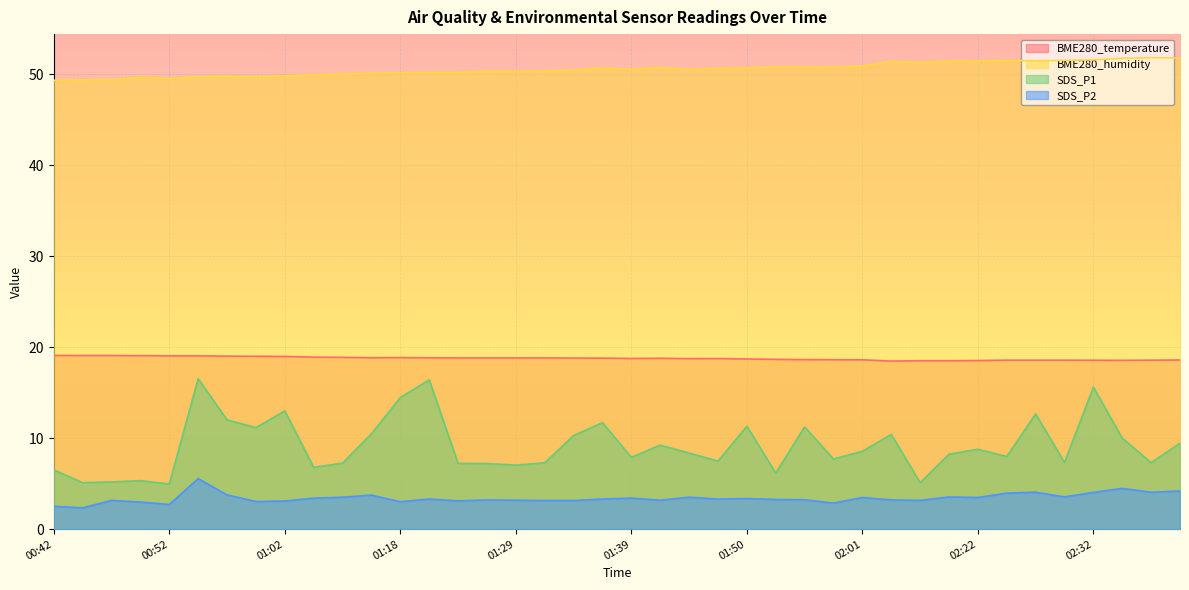

What value does the SDS_P2 series have at 02:27?

4.0